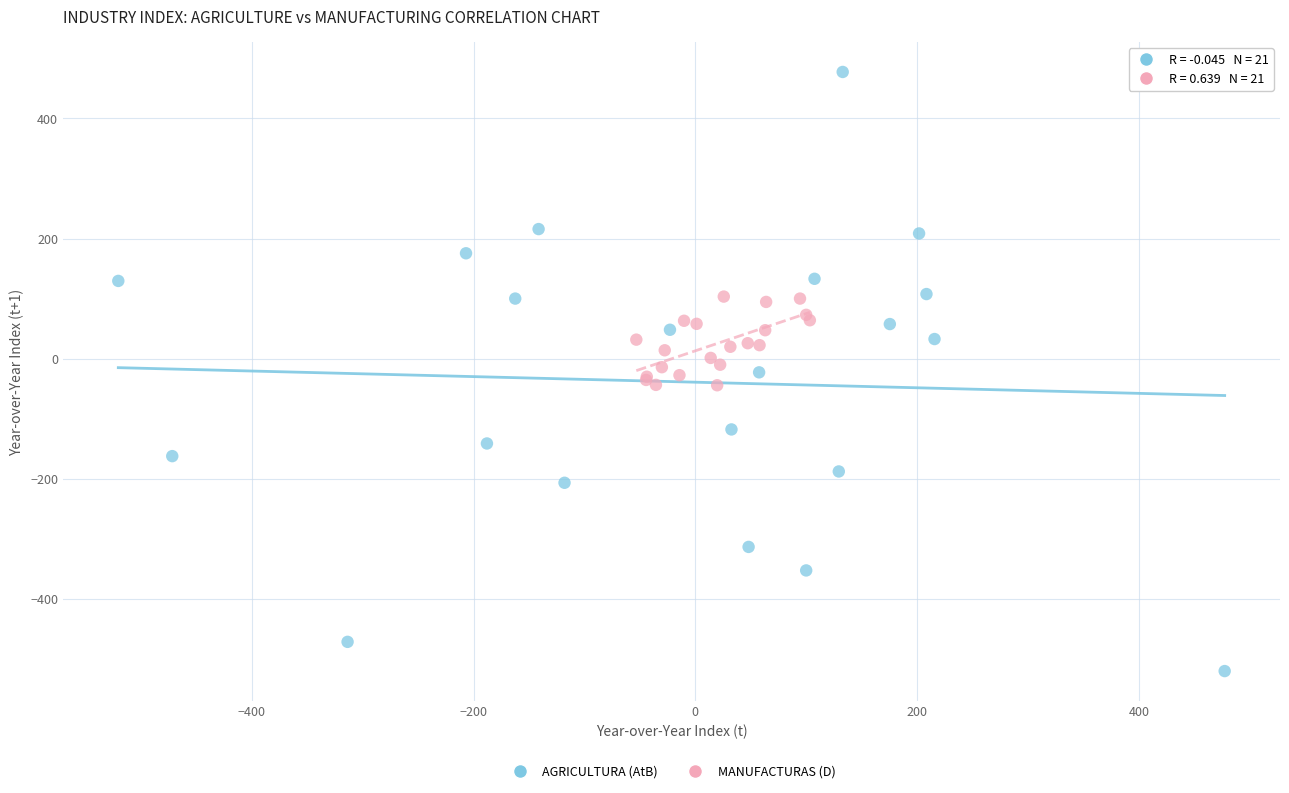

What are all the series names shown in the legend?

AGRICULTURA (AtB), MANUFACTURAS (D)